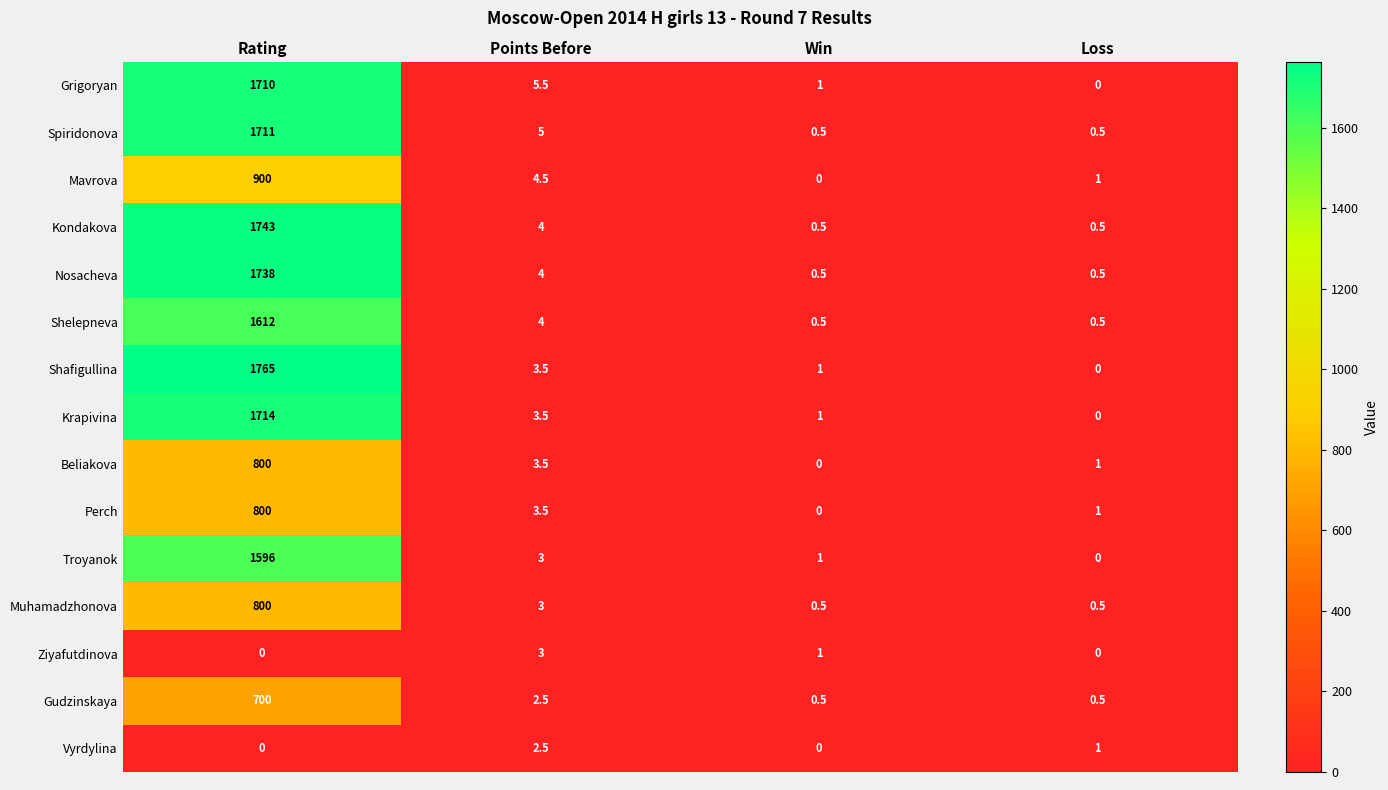

List the labels in order of Troyanok value, largest first.

Rating, Points Before, Win, Loss